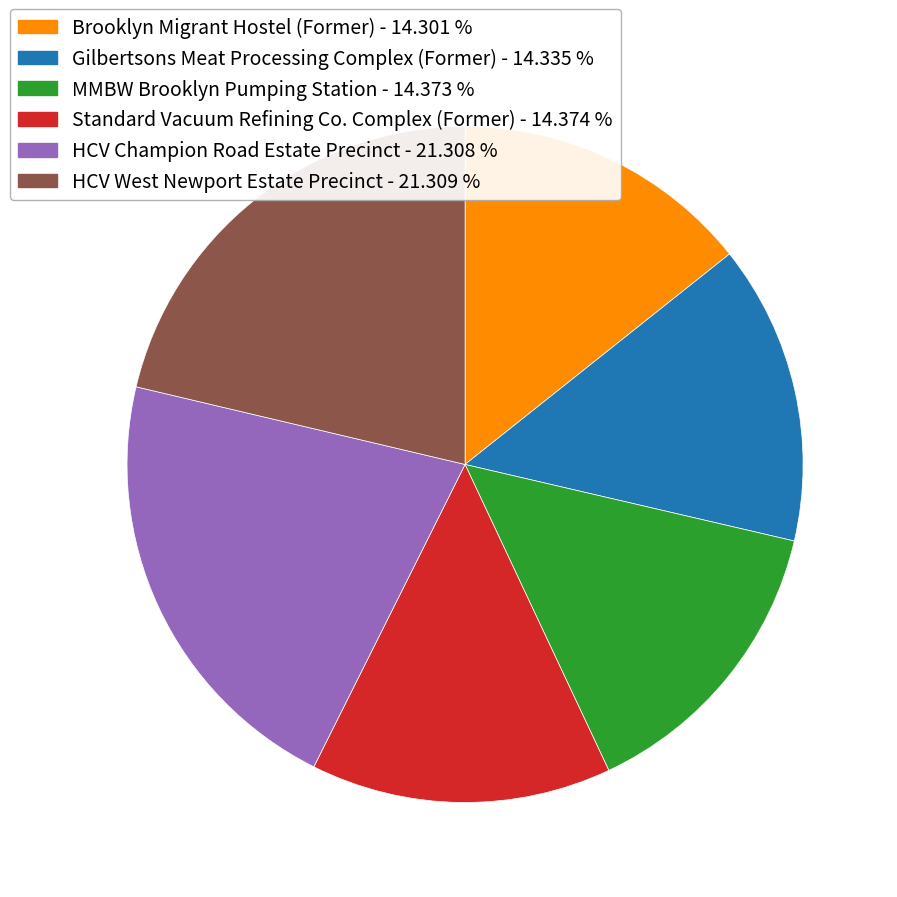

Is the sum of HCV Champion Road Estate Precinct and Brooklyn Migrant Hostel (Former) greater than half?

No